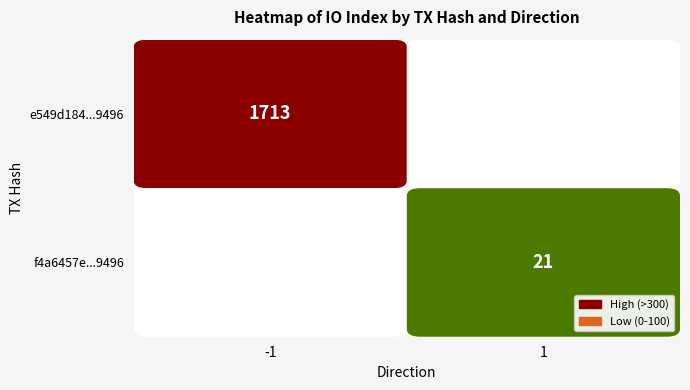

How many values in e549d1847d5d7bcbd06b641598780a559290496 are above zero?

1